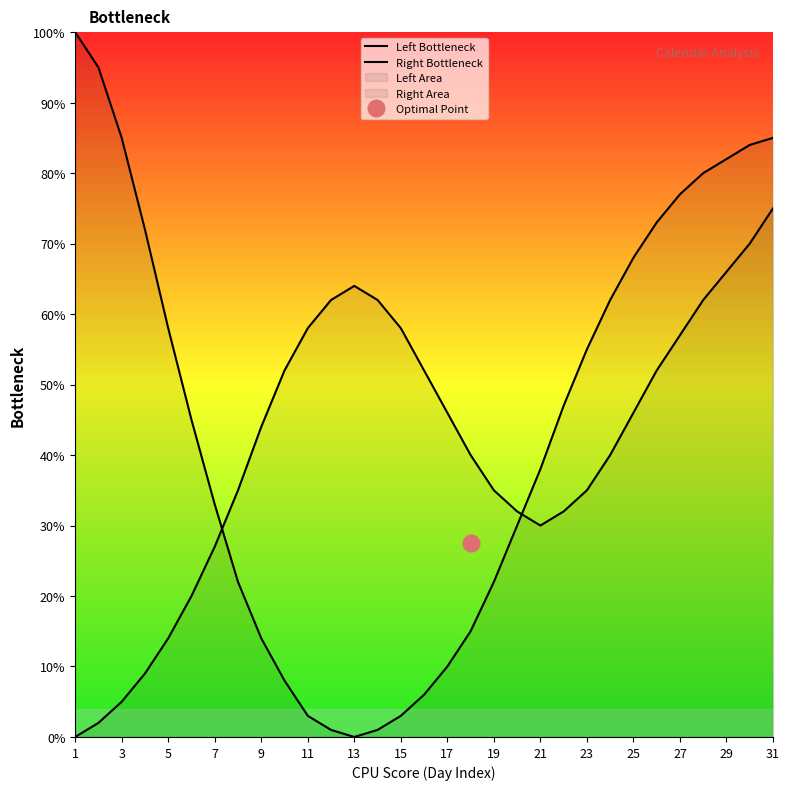

What are all the series names shown in the legend?

Left Bottleneck, Right Bottleneck